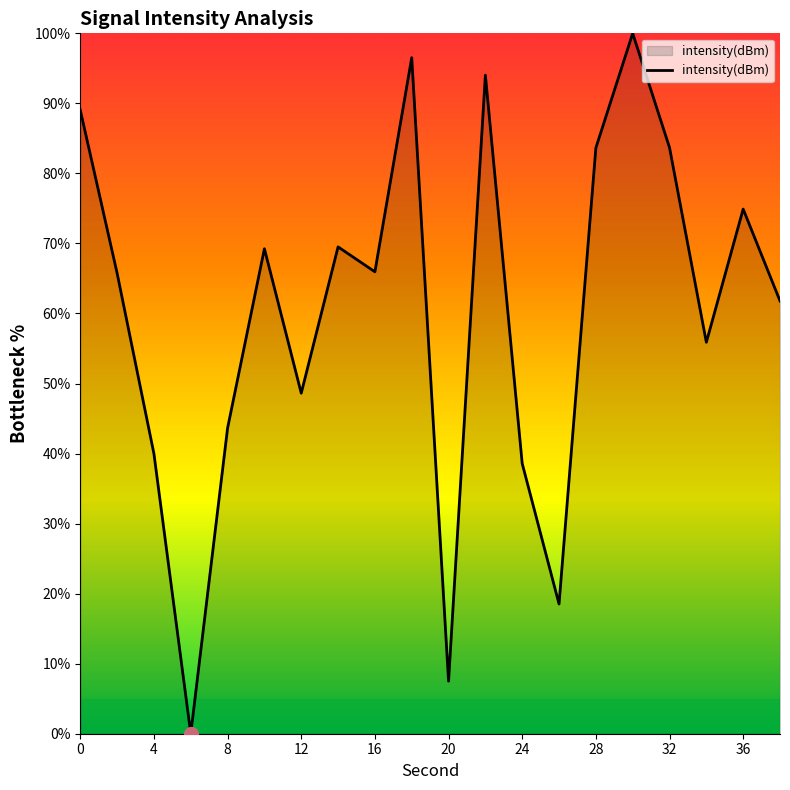

What is the maximum value shown in the chart?

100.0